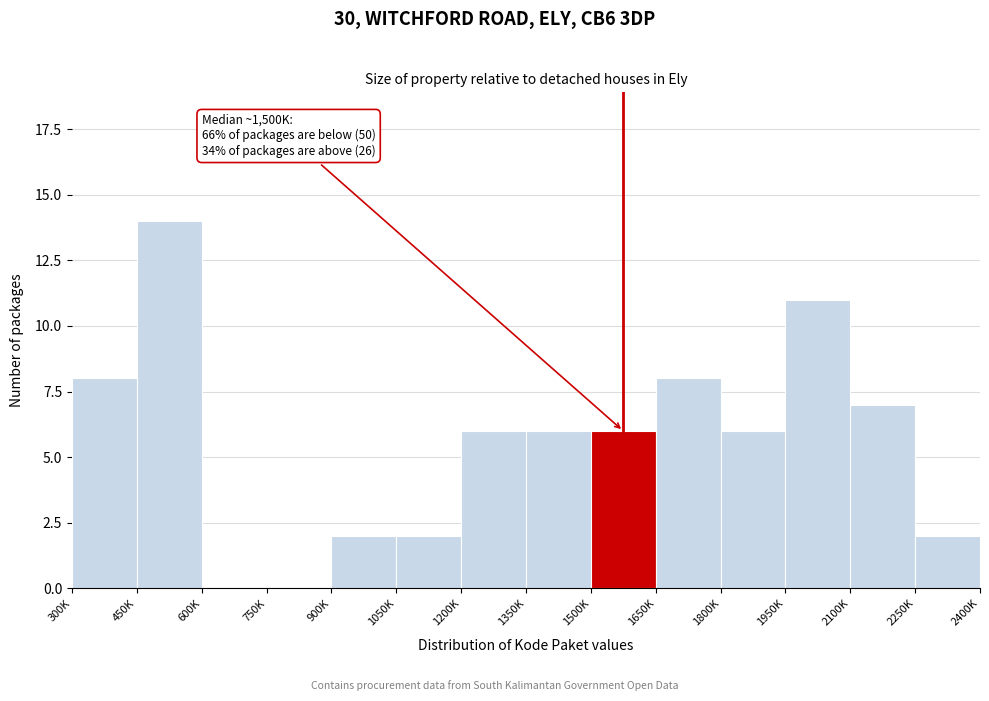

Reading right to left, what are all the values shown in this chart?

2250K=2	2100K=7	1950K=11	1800K=6	1650K=8	1500K=6	1350K=6	1200K=6	1050K=2	900K=2	750K=0	600K=0	450K=14	300K=8